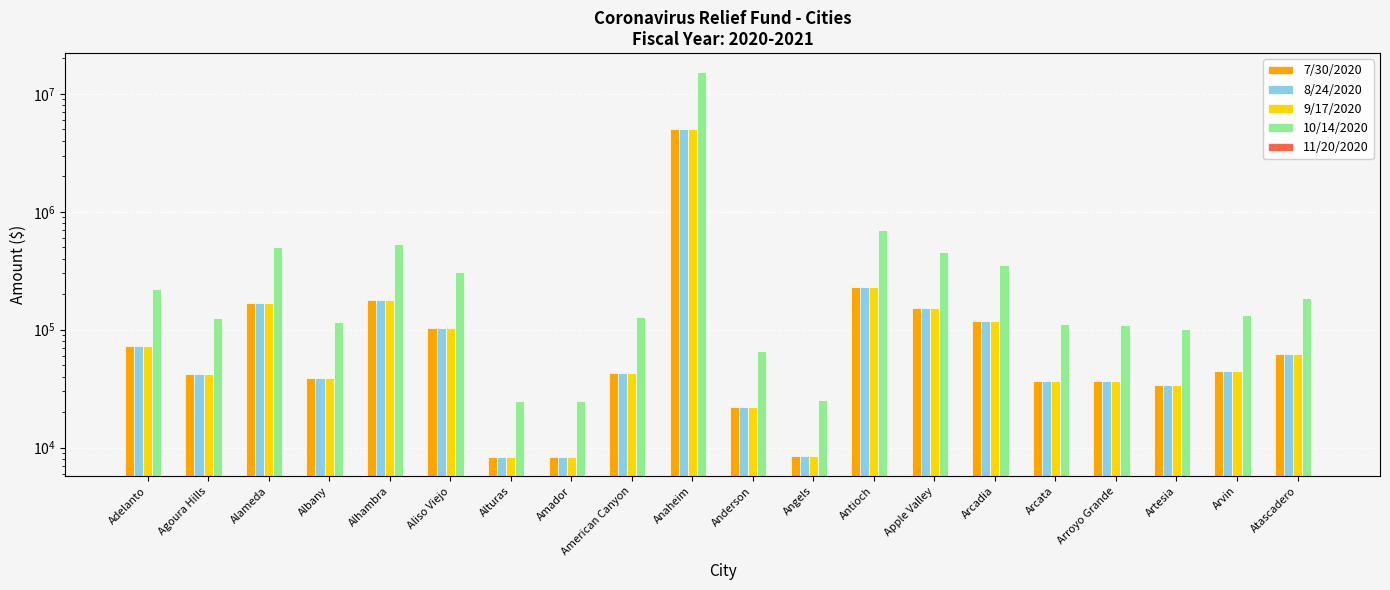

True or false: 9/17/2020 has a value of 181022 at Aliso Viejo.

False